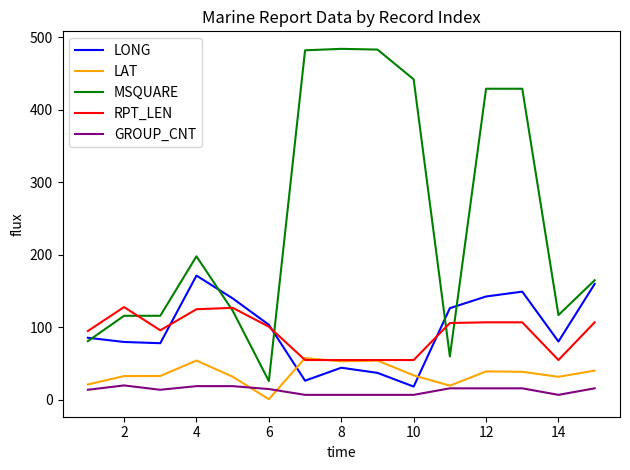

List the series in order of their peak value, highest first.

MSQUARE, LONG, RPT_LEN, LAT, GROUP_CNT